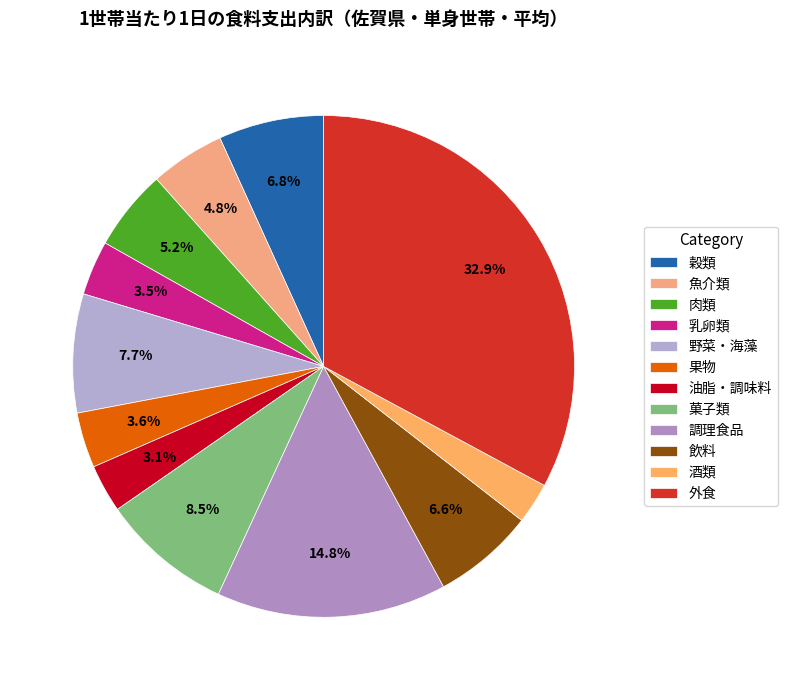

Is there a majority slice in this chart?

No